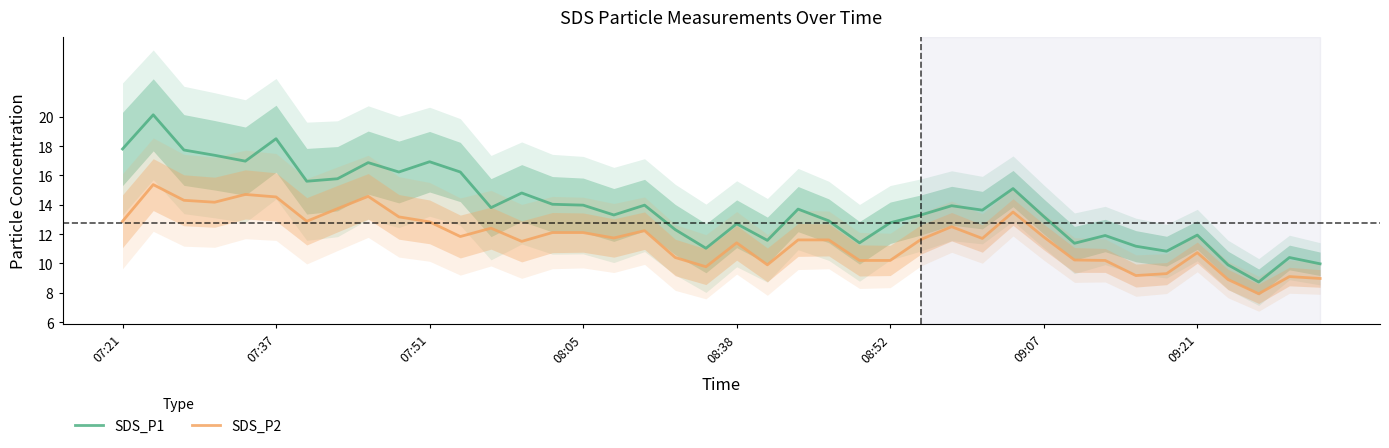

The SDS_P1 series shows 21.8 at 17. True or false?

False